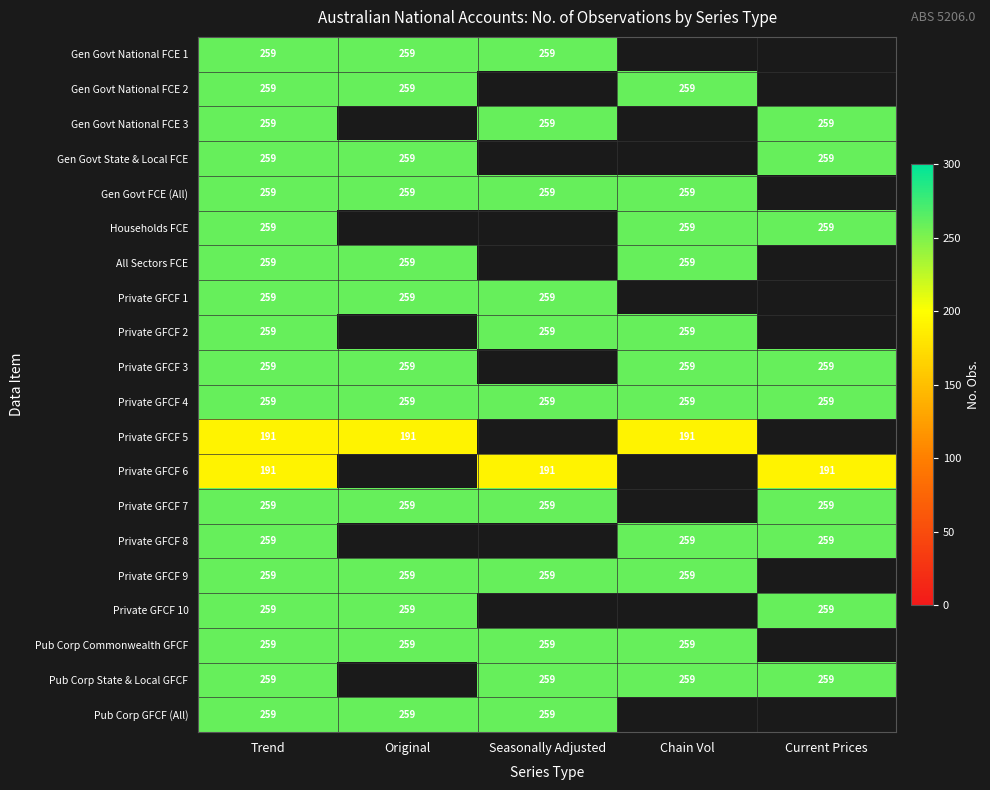

Which label corresponds to the largest value in the chart?

Trend